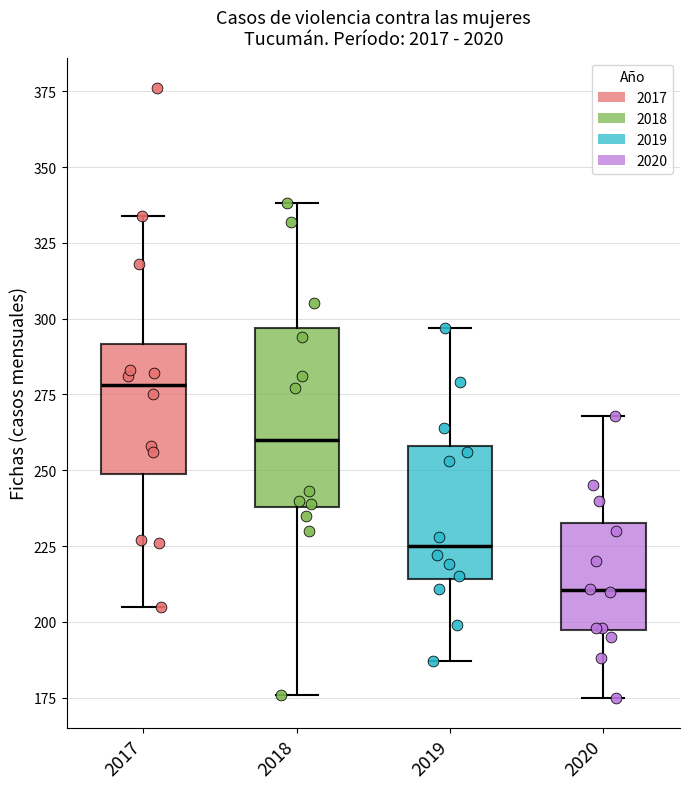

Which box's median line is the highest?

2017